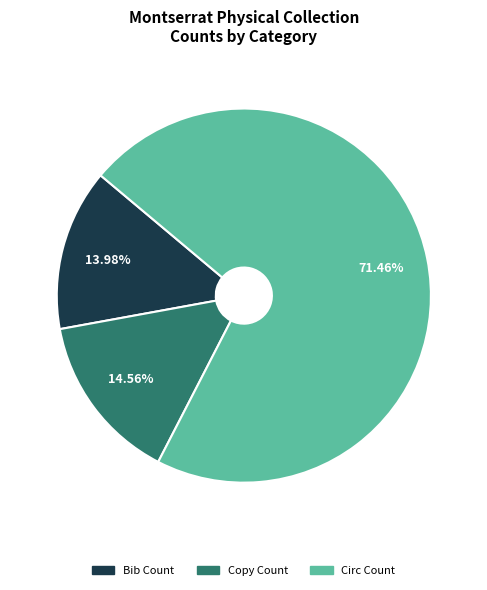

To the nearest percent, what is the combined percentage of Copy Count and Circ Count?

86%